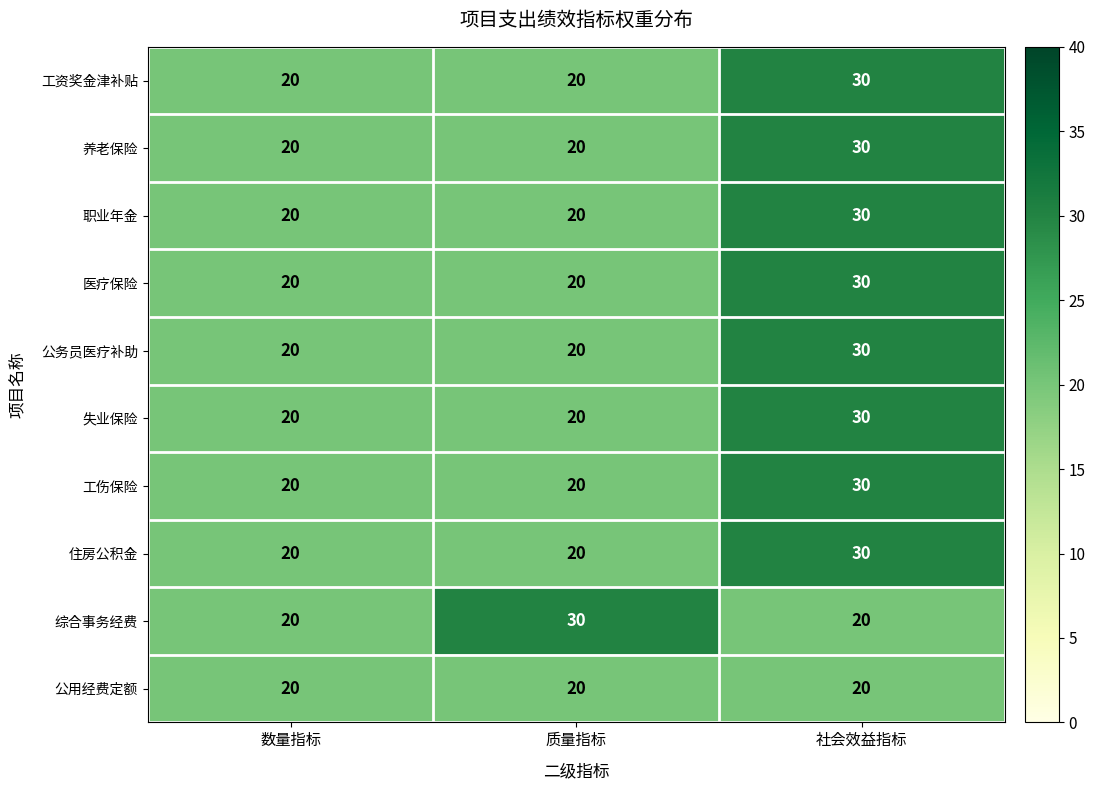

At which category is the sum across all series the highest?

社会效益指标